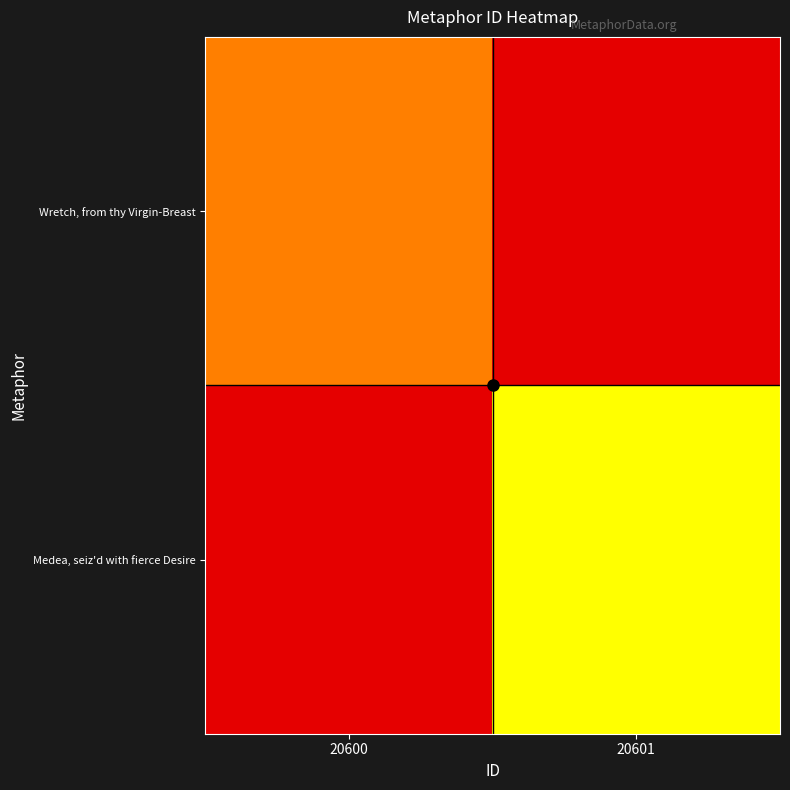

Rank the series by their average value, from highest to lowest.

Wretch, from thy Virgin-Breast, Medea, seiz'd with fierce Desire